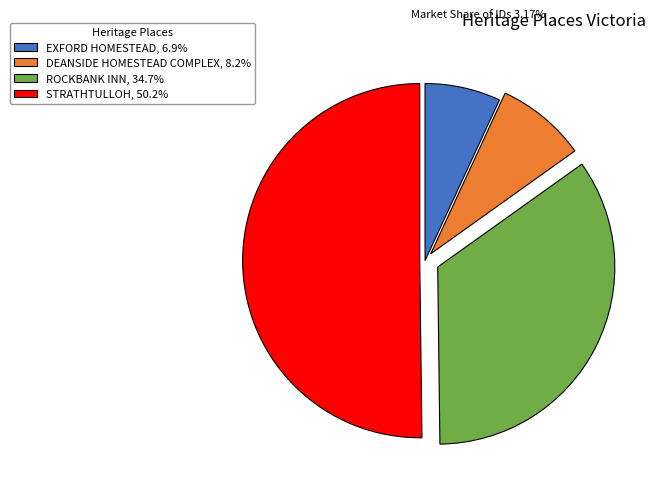

The EXFORD HOMESTEAD slice represents 15% of the pie. True or false?

False